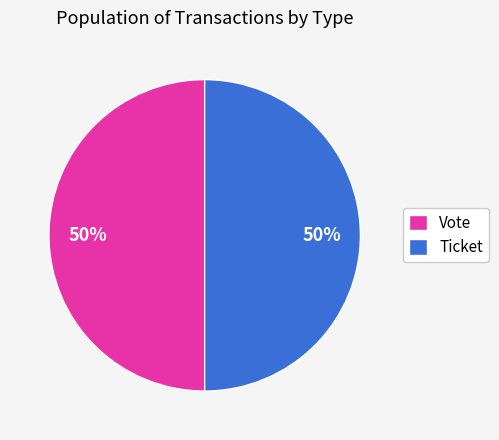

Approximately how many times larger is the value at Ticket compared to Vote?

1.0